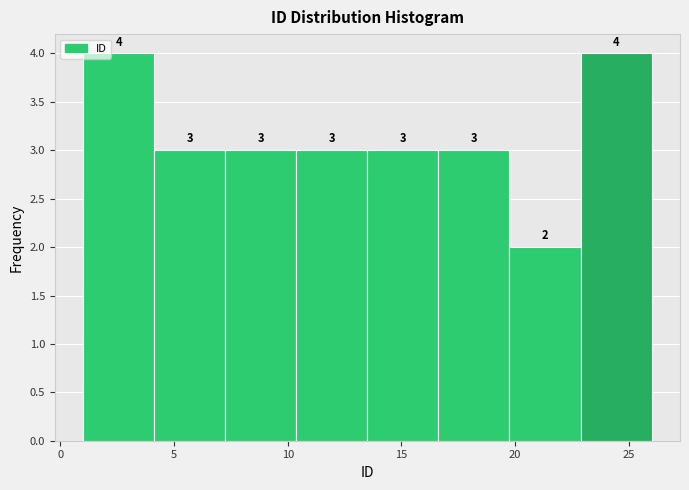

How tall is the bar that spans 16.5 to 20.0 on the x-axis? The bar edges are not printed on the chart, so give them approximately, as read against the axis.

3